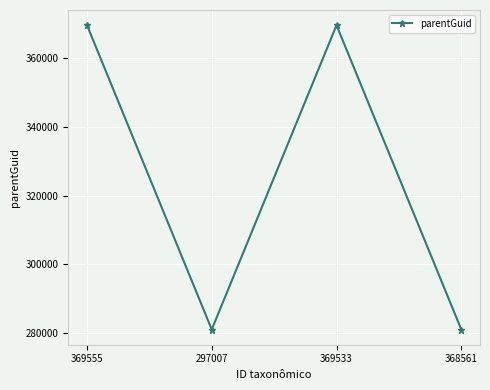

How many points are lower than both their immediate neighbors (excluding endpoints)?

1